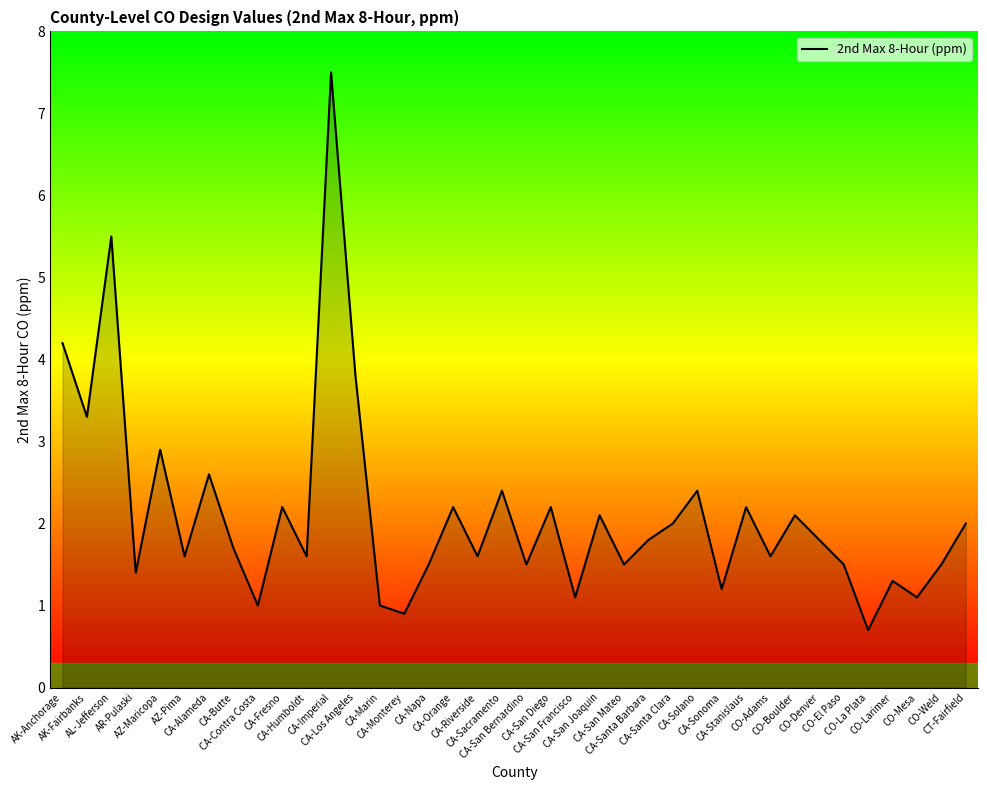

Reading left to right, extract all data points from this chart.

AK-Anchorage=4.2	AK-Fairbanks=3.3	AL-Jefferson=5.5	AR-Pulaski=1.4	AZ-Maricopa=2.9	AZ-Pima=1.6	CA-Alameda=2.6	CA-Butte=1.7	CA-Contra Costa=1.0	CA-Fresno=2.2	CA-Humboldt=1.6	CA-Imperial=7.5	CA-Los Angeles=3.8	CA-Marin=1.0	CA-Monterey=0.9	CA-Napa=1.5	CA-Orange=2.2	CA-Riverside=1.6	CA-Sacramento=2.4	CA-San Bernardino=1.5	CA-San Diego=2.2	CA-San Francisco=1.1	CA-San Joaquin=2.1	CA-San Mateo=1.5	CA-Santa Barbara=1.8	CA-Santa Clara=2.0	CA-Solano=2.4	CA-Sonoma=1.2	CA-Stanislaus=2.2	CO-Adams=1.6	CO-Boulder=2.1	CO-Denver=1.8	CO-El Paso=1.5	CO-La Plata=0.7	CO-Larimer=1.3	CO-Mesa=1.1	CO-Weld=1.5	CT-Fairfield=2.0